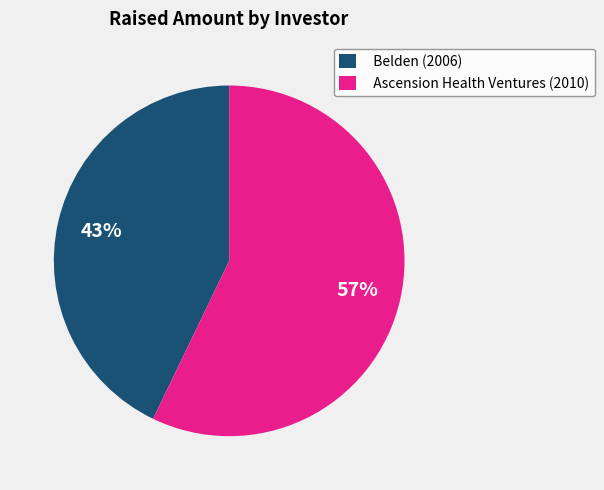

How many segments does this pie chart have?

2